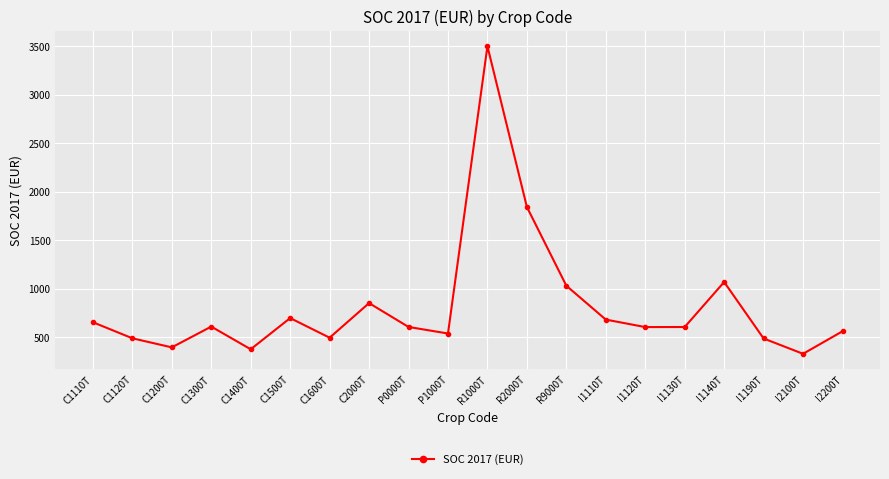

What is the value of the 6th point from the left?

696.9